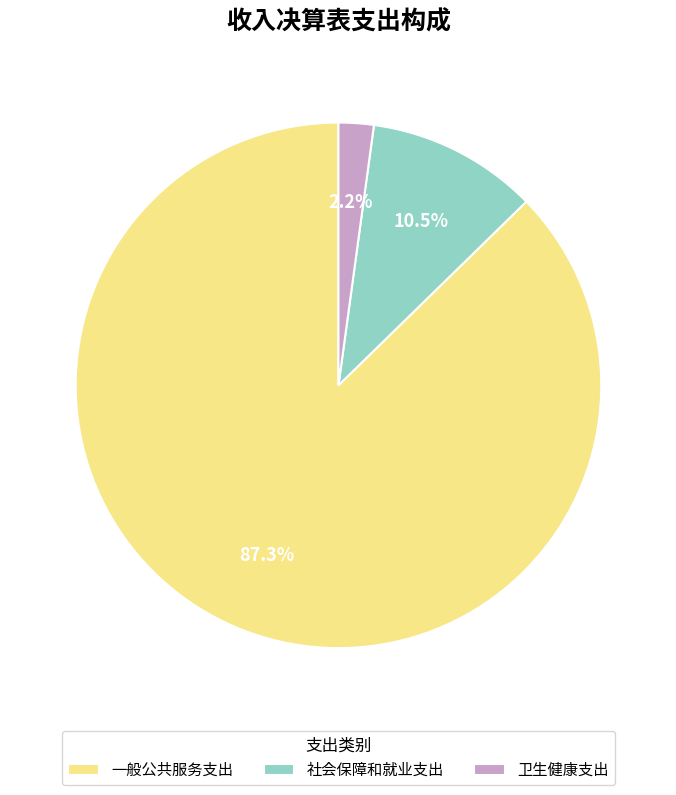

Which slice is the largest?

一般公共服务支出